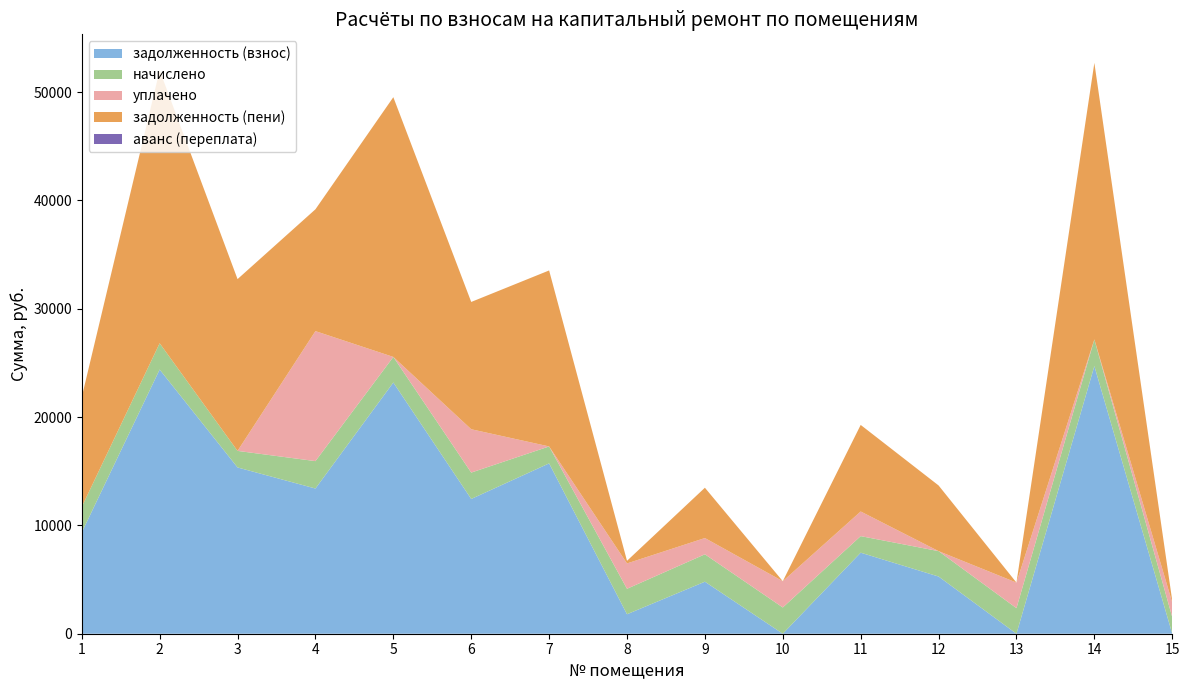

Reading left to right, what are all the values shown in this chart?

задолженность (взнос): 9347.4	24388.6	15350.0	13405.0	23193.4	12441.8	15724.4	1798.9	4802.0	0.0	7481.5	5281.5	0.0	24709.7	0.0
начислено: 2360.3	2429.6	1529.1	2530.8	2360.3	2434.9	1566.5	2349.6	2530.8	2424.2	1529.1	2344.3	2360.3	2461.5	1529.1
уплачено: 0.0	0.0	0.0	12000.0	0.0	4000.5	0.0	2340.5	1500.0	2424.1	2275.2	0.0	2360.3	0.0	1352.6
задолженность (пени): 10134.1	25198.5	15859.7	11248.6	23980.2	11753.4	16246.5	241.5	4645.6	0.0	7991.2	6063.0	0.0	25530.2	169.1
аванс (переплата): 0.0	0.0	0.0	0.0	0.0	0.0	0.0	0.0	0.0	0.0	0.0	0.0	0.2	0.0	0.8